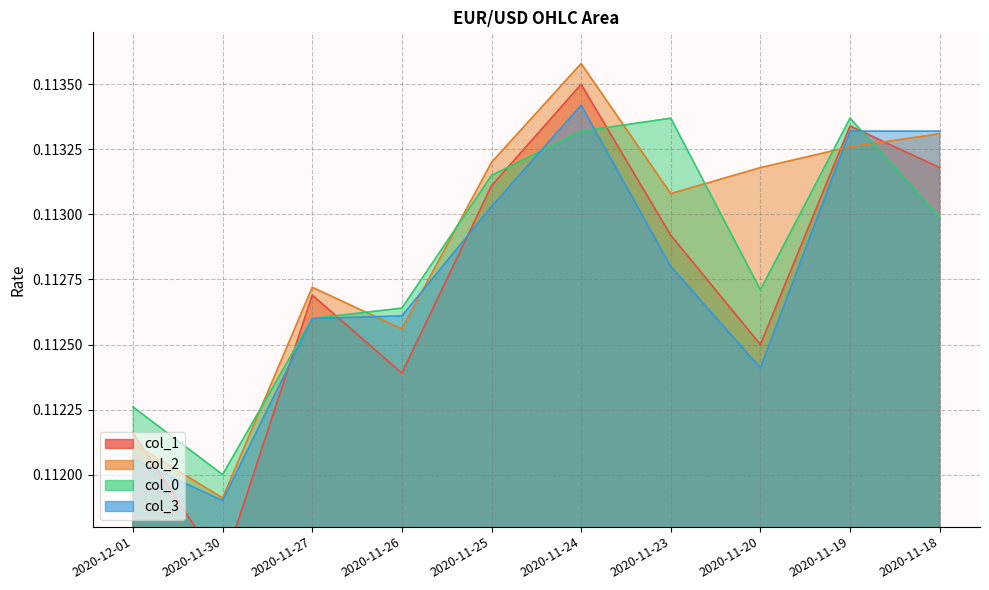

How many intersections are there between col_2 and col_3?

3